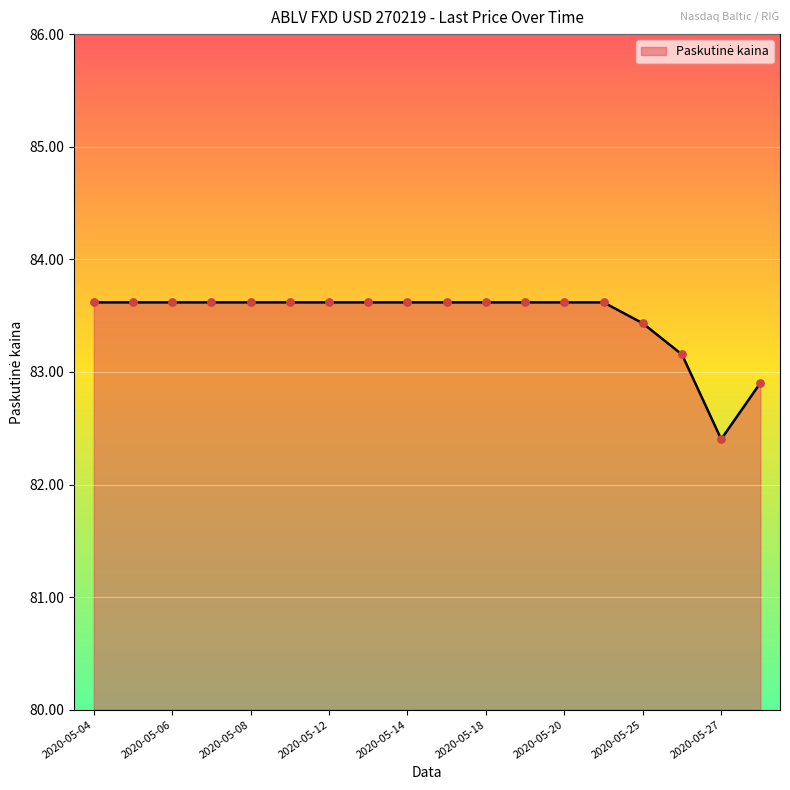

What is the difference between the maximum and minimum values?

1.2